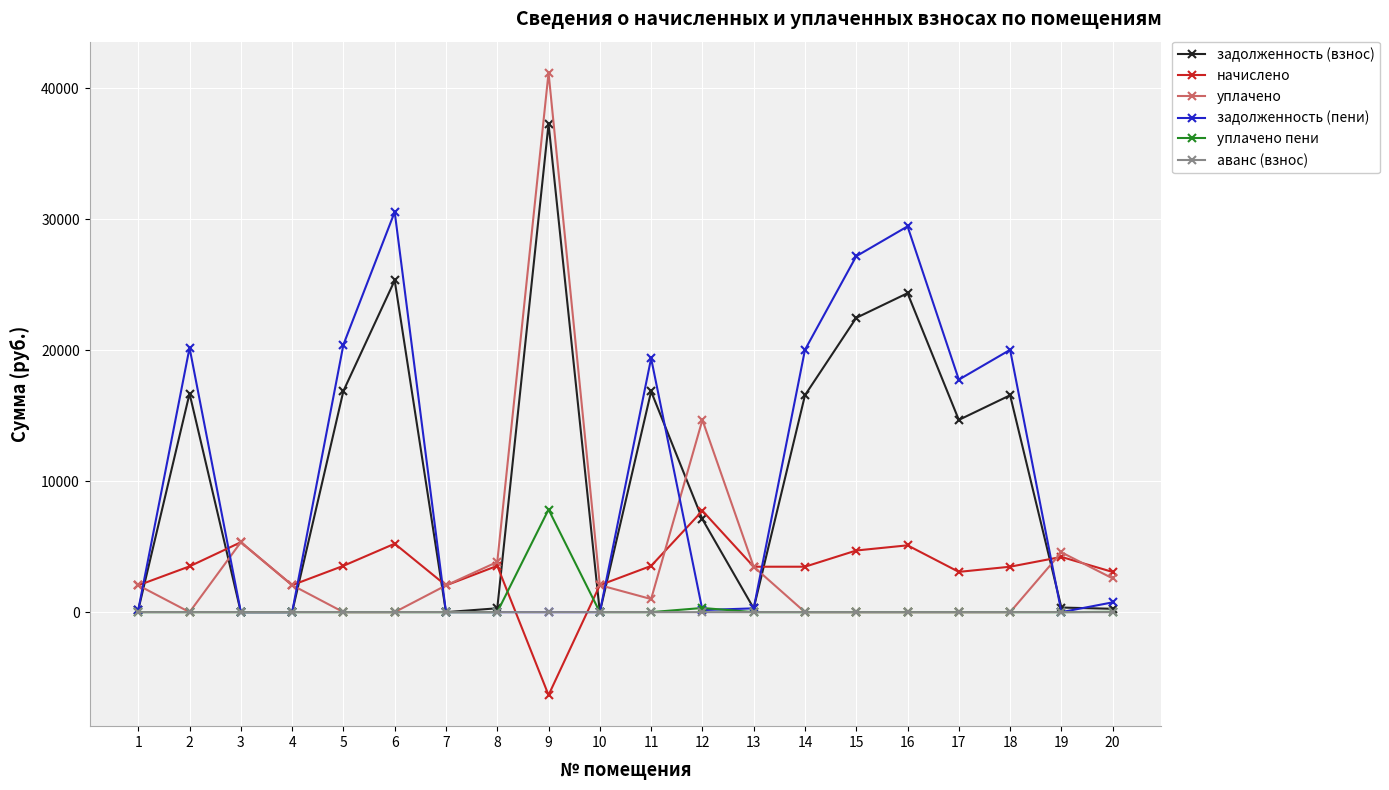

What is the spread (max minus min) of values at 4?

2062.0